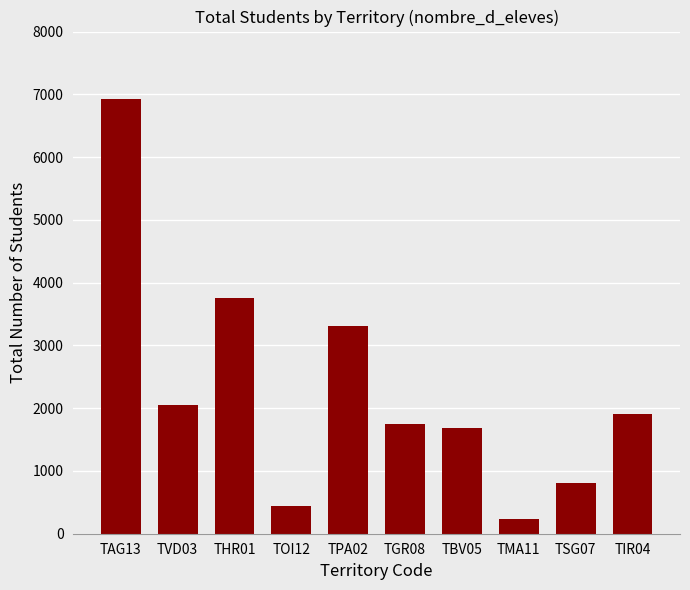

What is the change in value from TAG13 to TVD03?

-4881